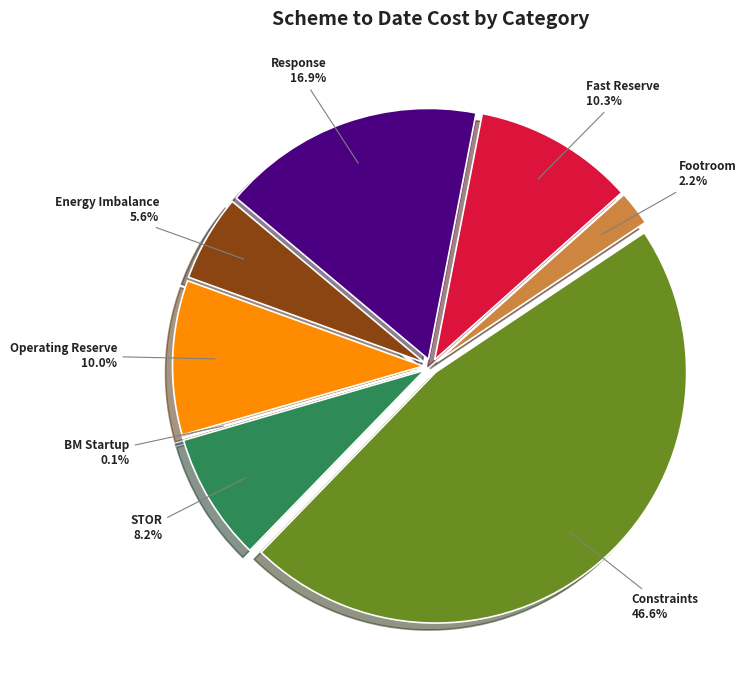

To the nearest percent, what is the combined percentage of BM Startup and STOR?

8%